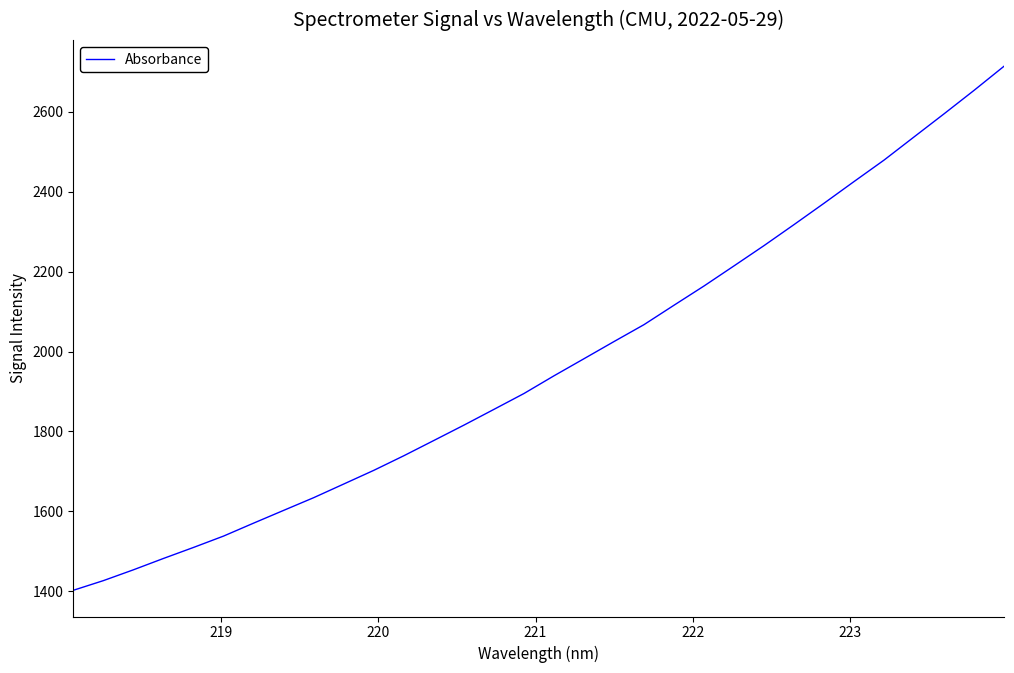

What is the smallest value displayed?

1402.3